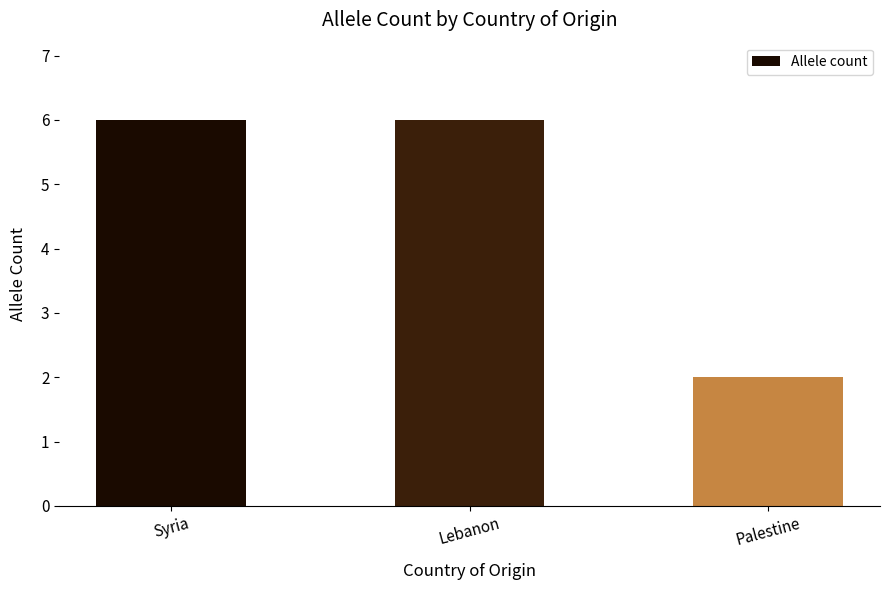

What is the greatest value displayed?

6